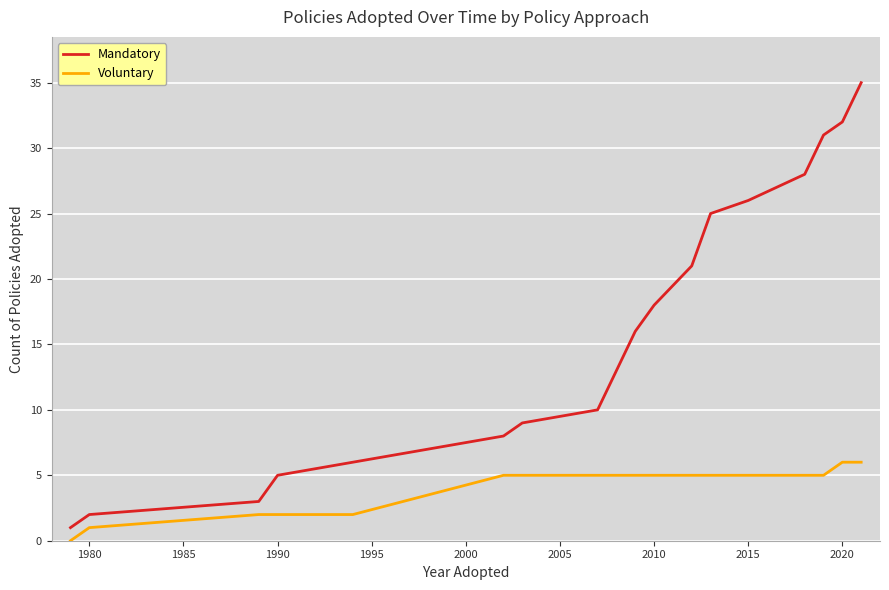

What is the greatest value displayed?

35